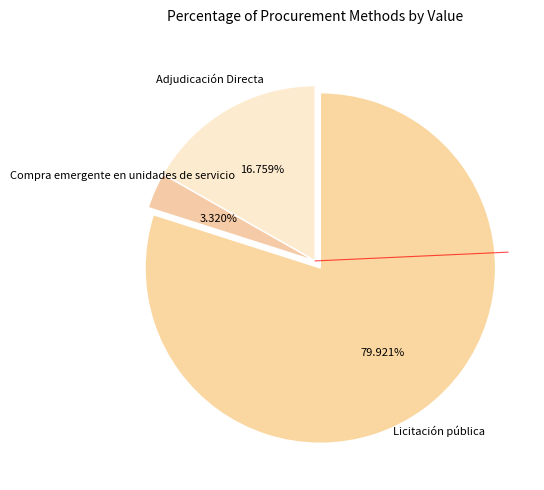

Approximately how many times larger is the value at Compra emergente en unidades de servicio compared to Adjudicación Directa?

0.2